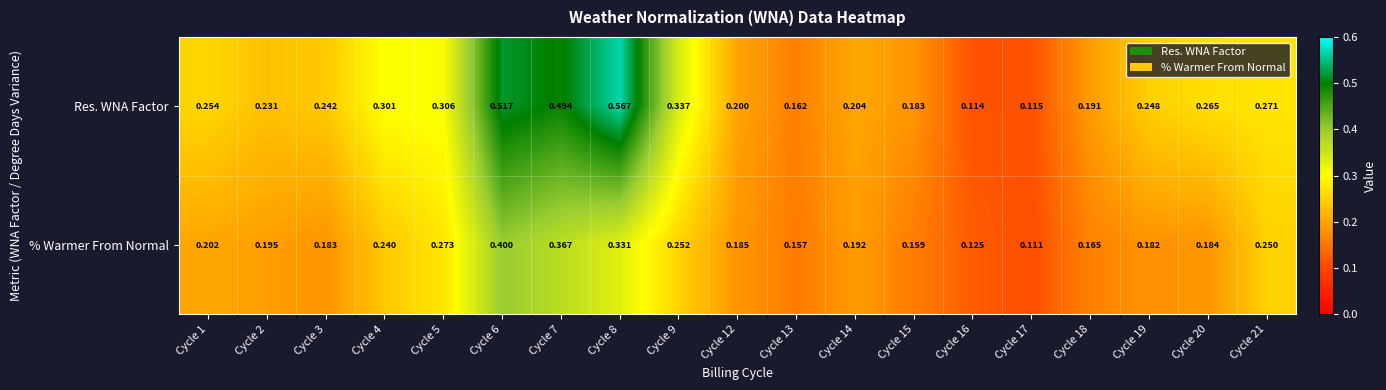

Which series changed the most between Cycle 8 and Cycle 13?

Res. WNA Factor